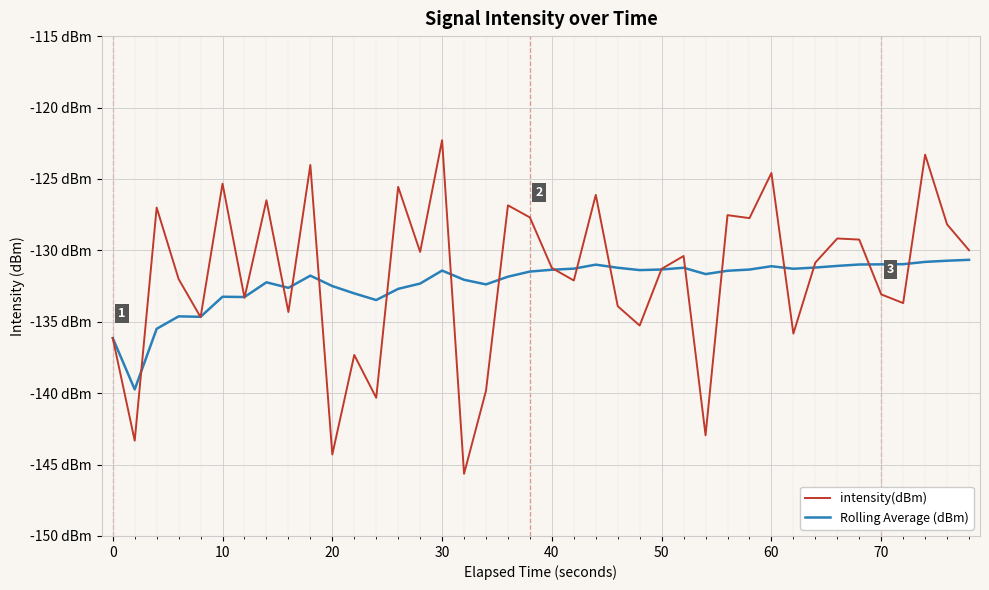

Which series has the largest total across all categories?

intensity(dBm)